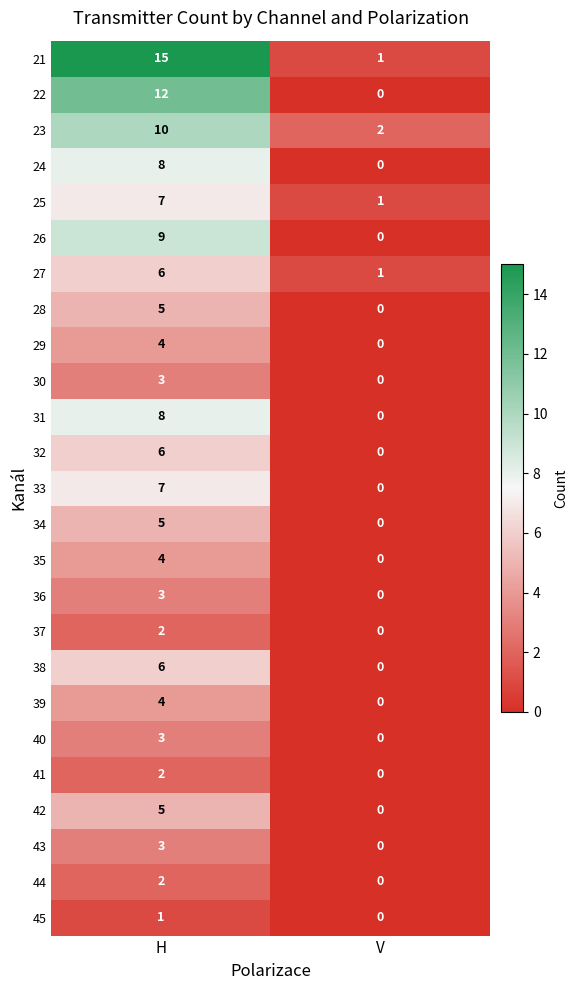

What is the difference between the maximum and minimum values in the 36 series?

3